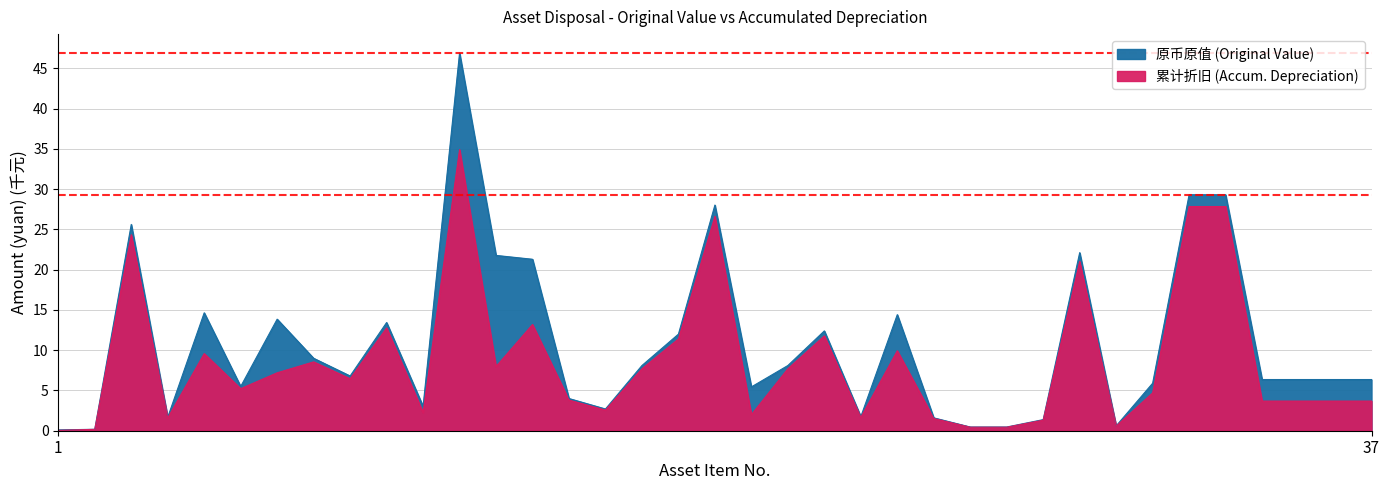

True or false: 原币原值 and 累计折旧 cross at least once.

False